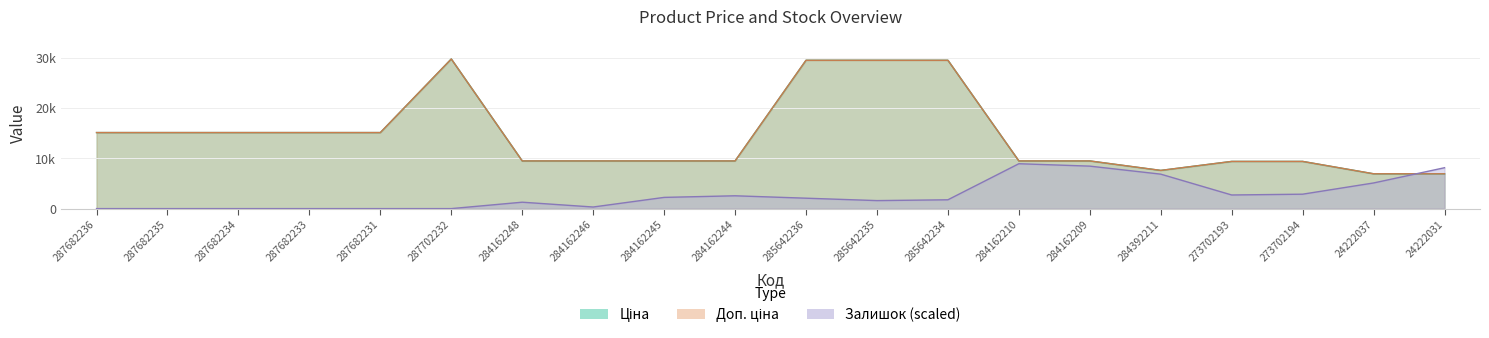

What is the maximum value shown in the chart?

29747.2